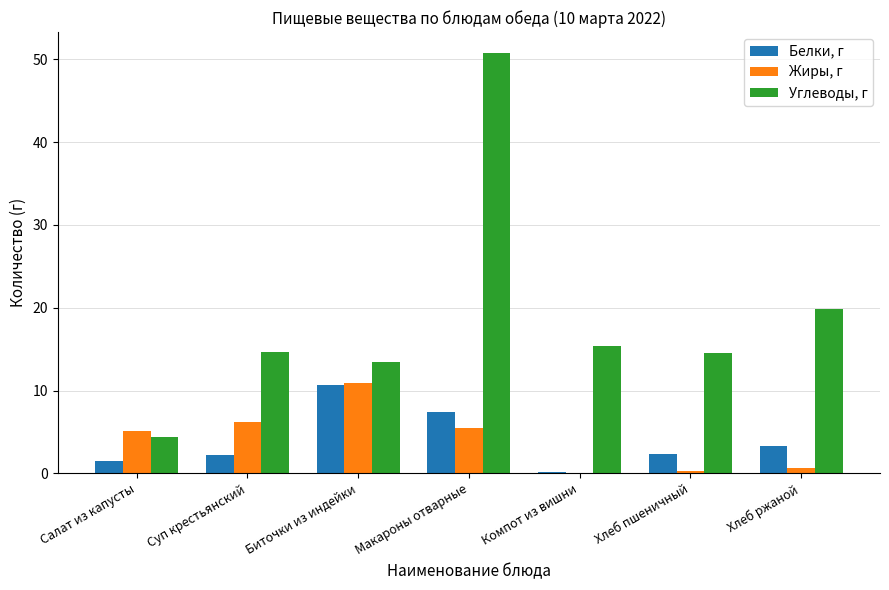

What is the spread (max minus min) of values at Макароны отварные?

45.3